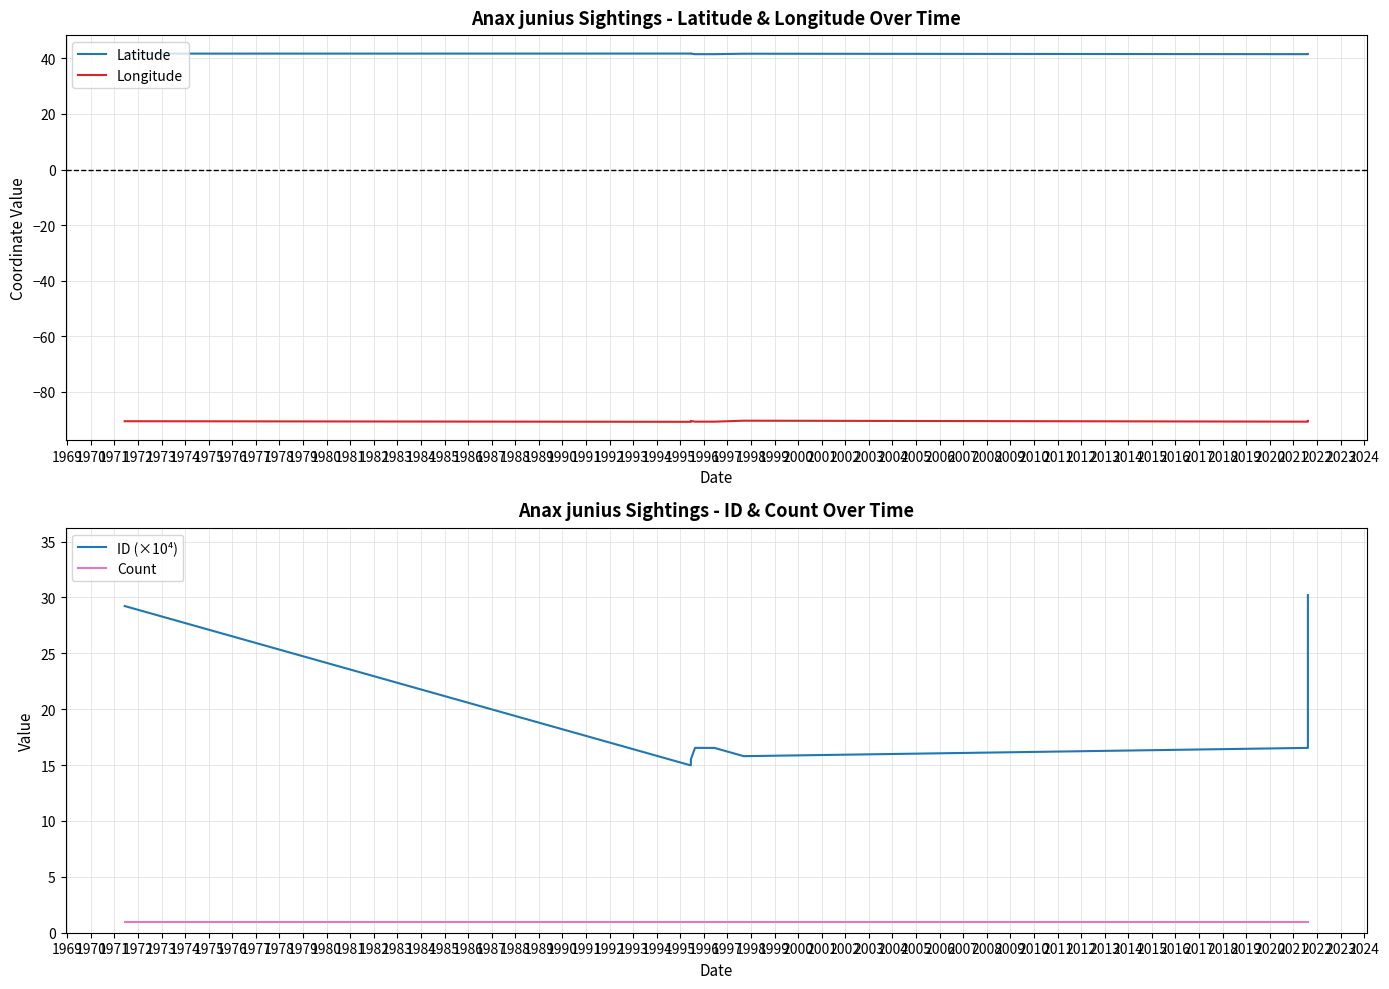

How many interior local valleys does the ID (×10⁴) series have?

2